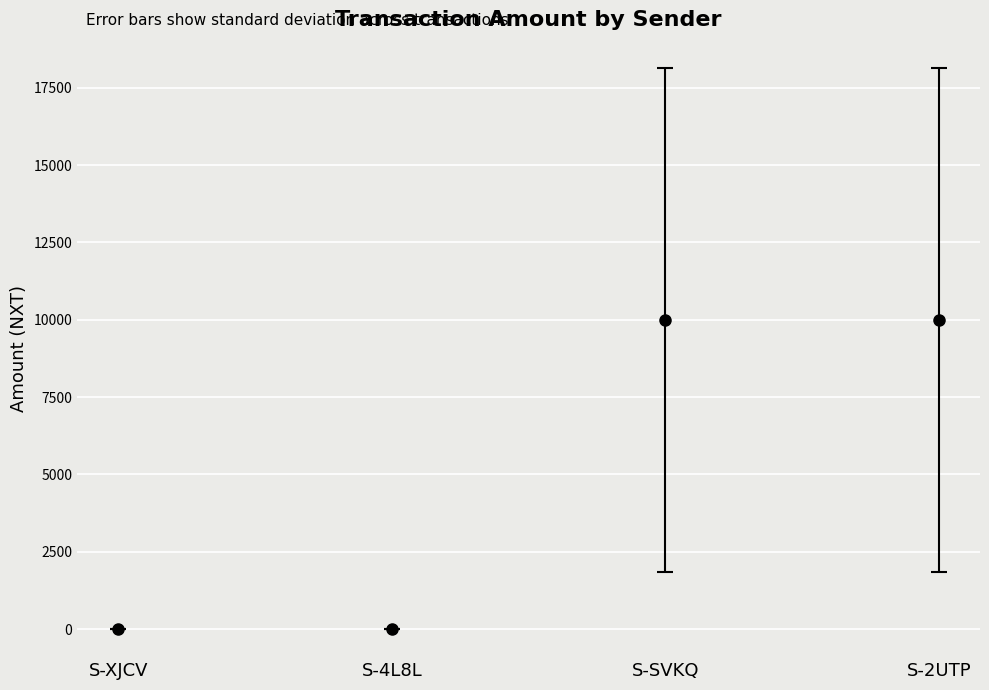

What is the label of the 3rd point from the right?

S-4L8L